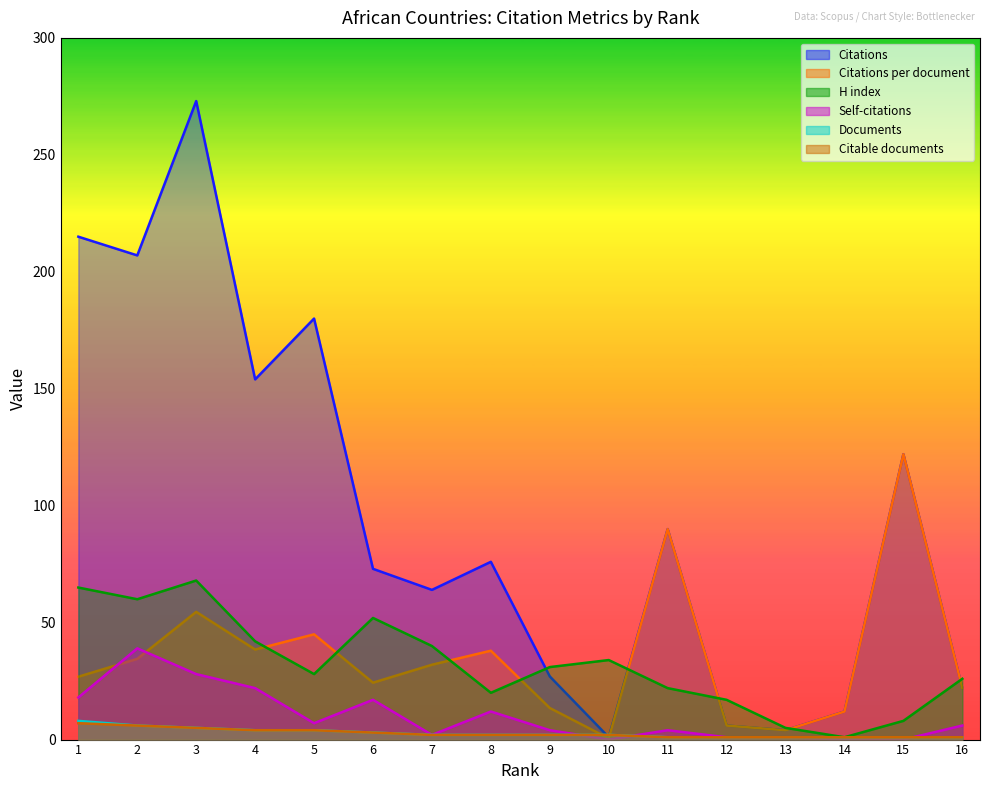

True or false: Self-citations has a value of 19.6 at 8.

False